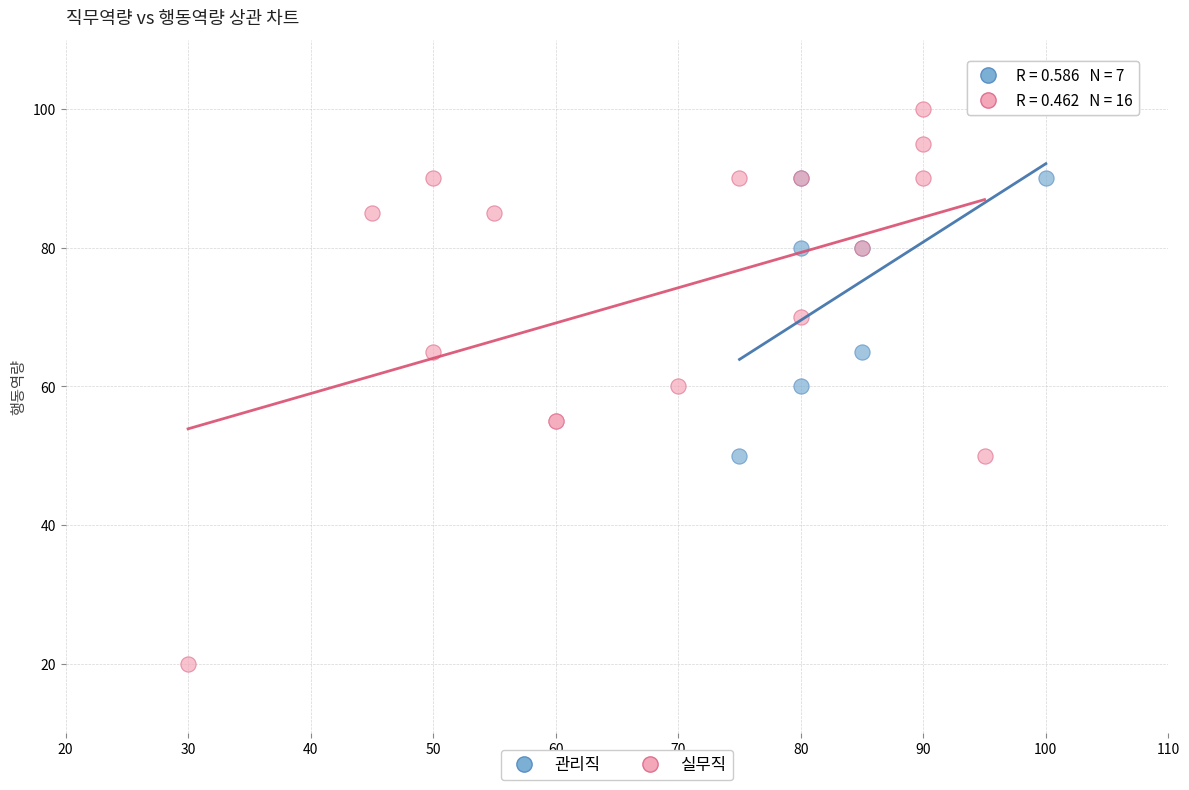

Which series contains the highest Y value?

실무직